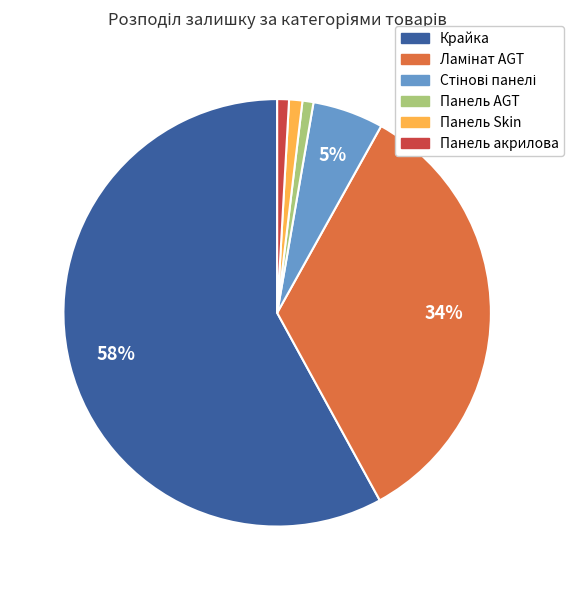

To the nearest percent, what is the average slice percentage?

17%